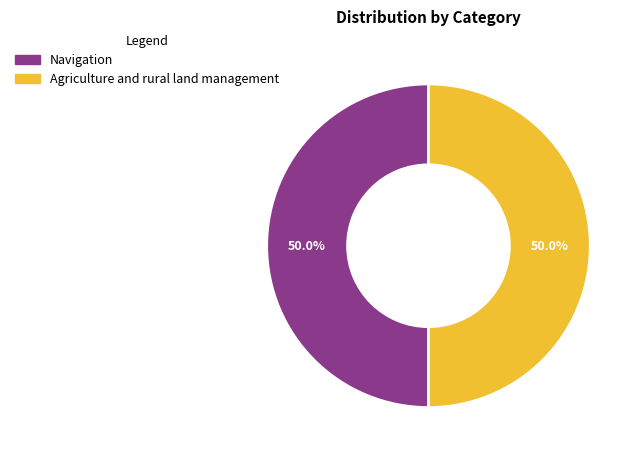

Approximately how many times larger is the value at Agriculture and rural land management compared to Navigation?

1.0